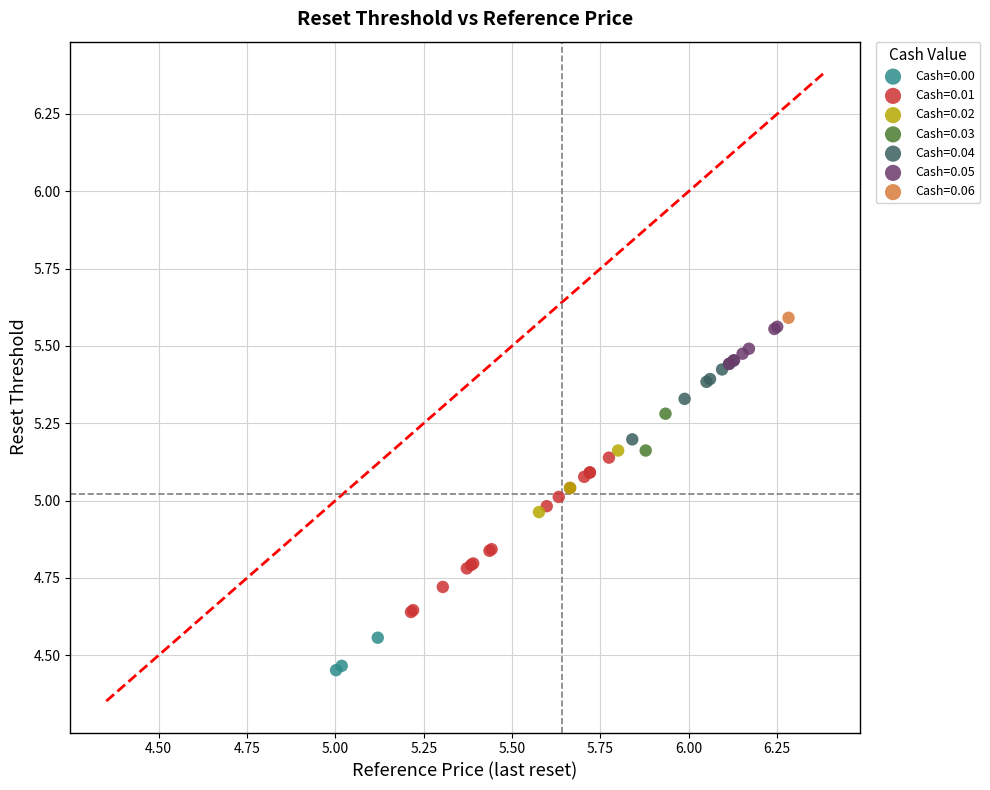

Which series contains the highest Y value?

Cash=0.06